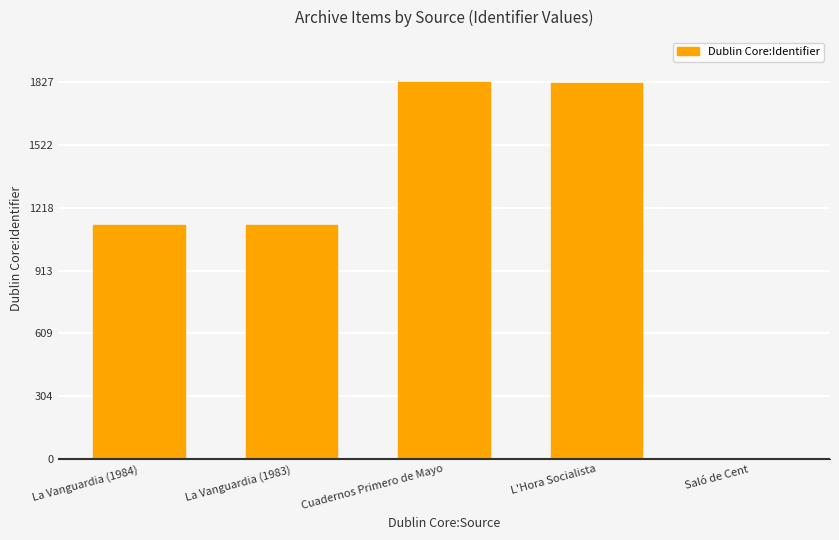

What is the sum of all values?

5925